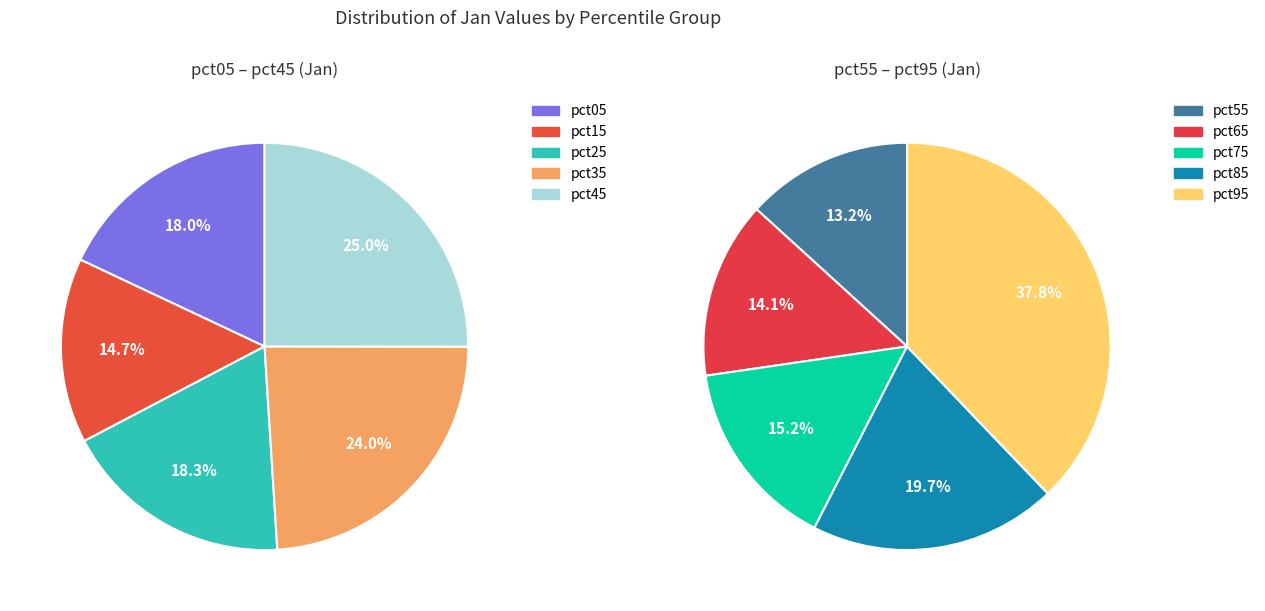

Between pct45 and pct95, which is larger?

pct95